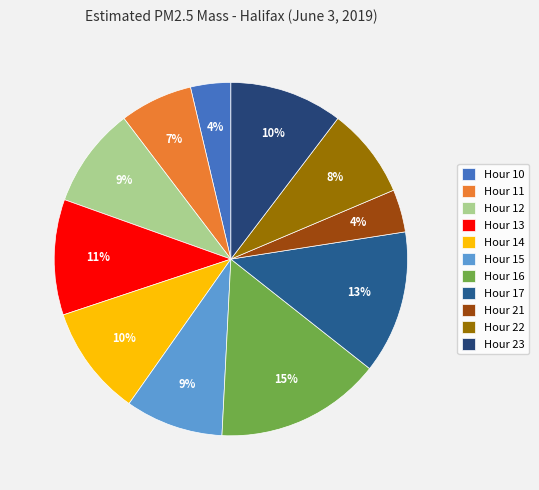

Does Hour 10 account for over 50% of the chart?

No